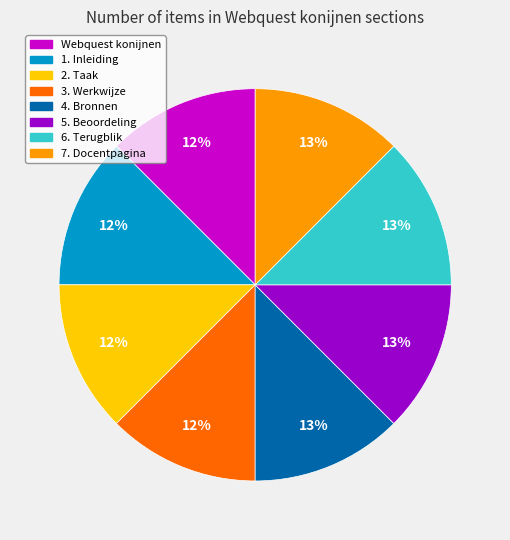

How many slices are in this pie chart?

8